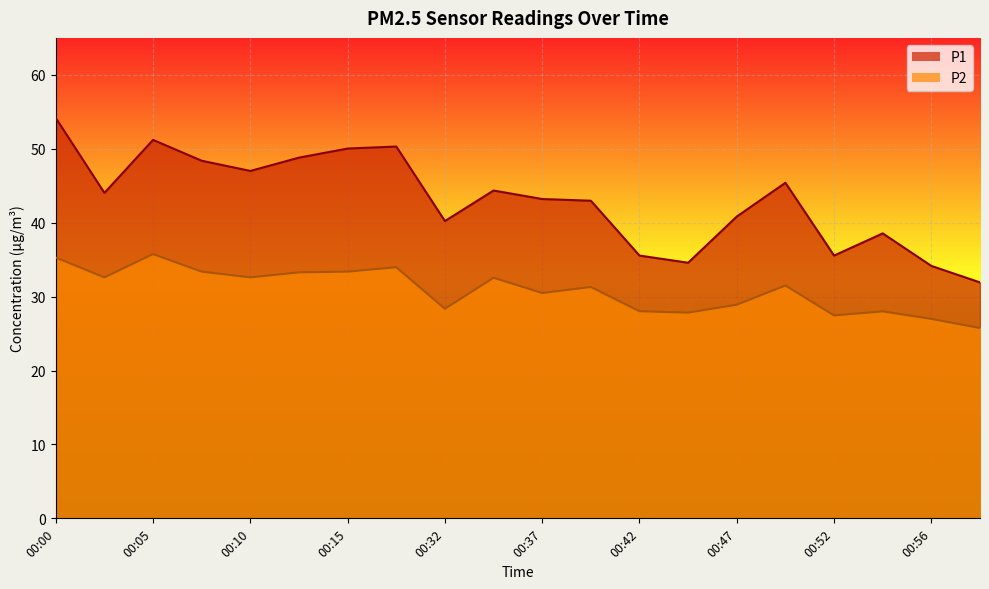

List the series in order of their peak value, lowest first.

P2, P1